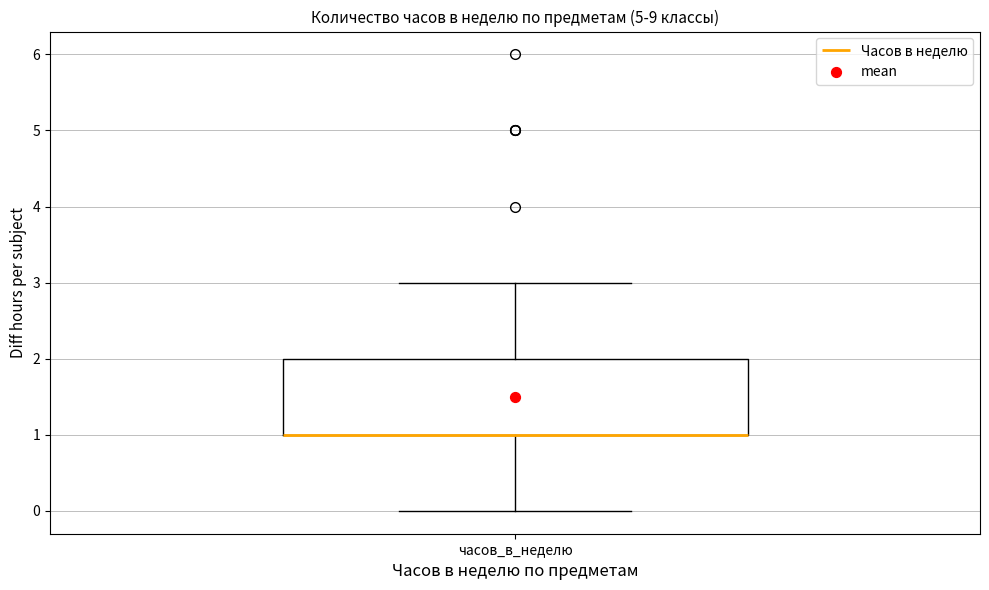

Where is the upper edge of the box for часов_в_неделю on the y-axis? The values are not printed on the chart, so give them approximately, as read against the axis.

2